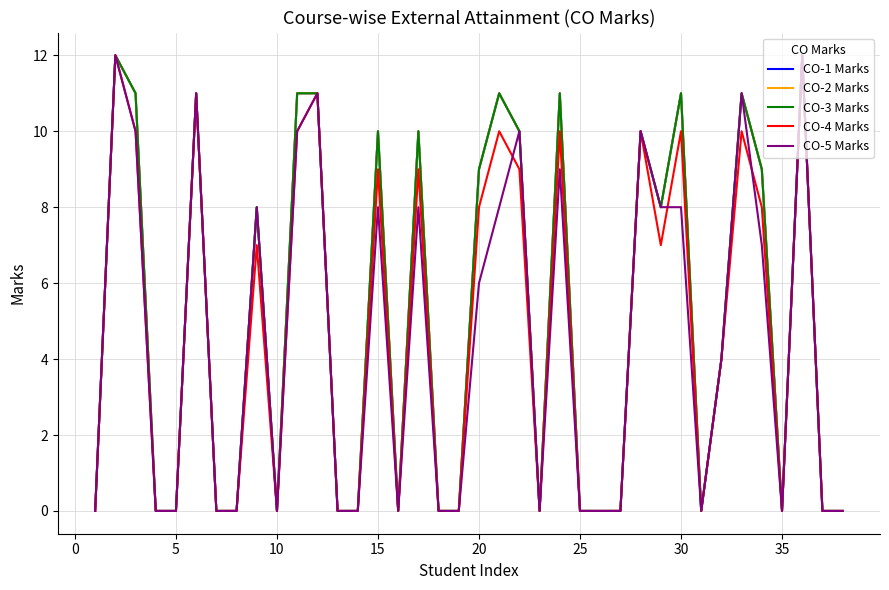

Does the chart have visible grid lines?

Yes